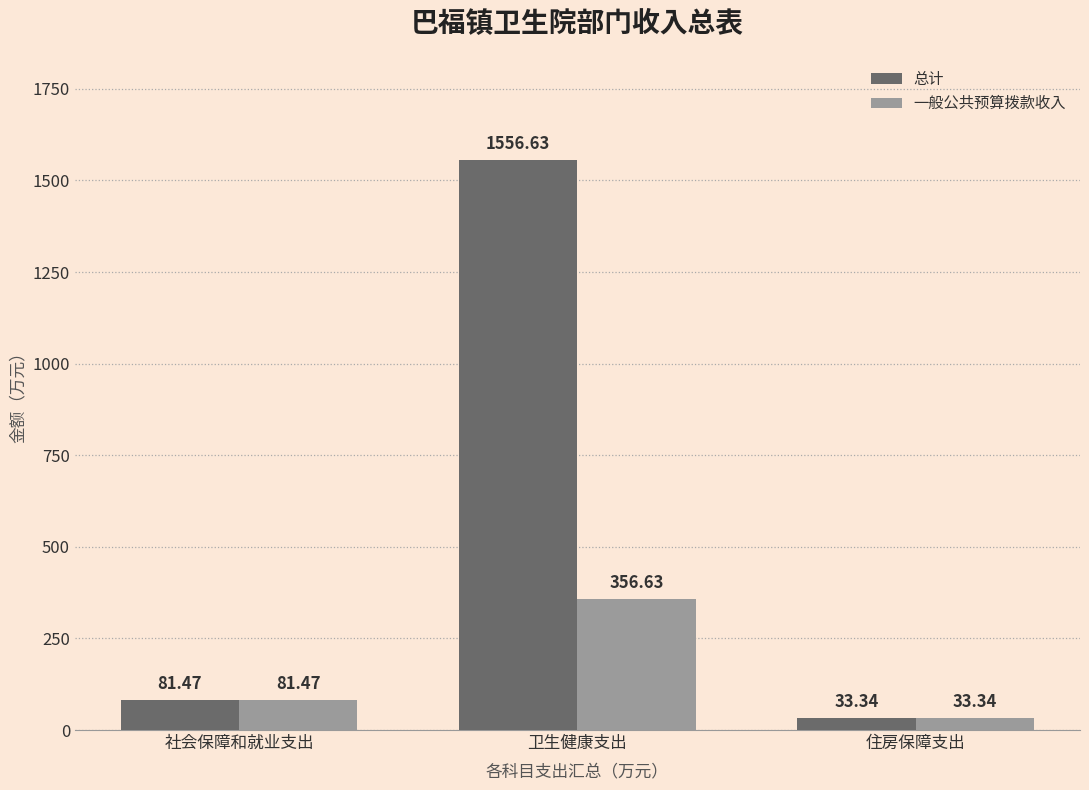

Which series has the largest range (max minus min)?

总计